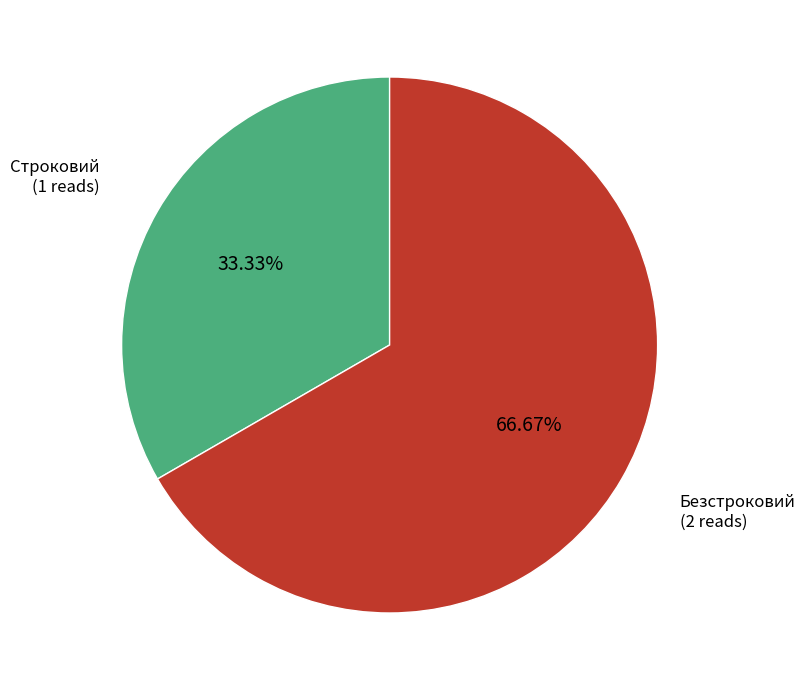

Is there any slice that represents more than half of the pie?

Yes